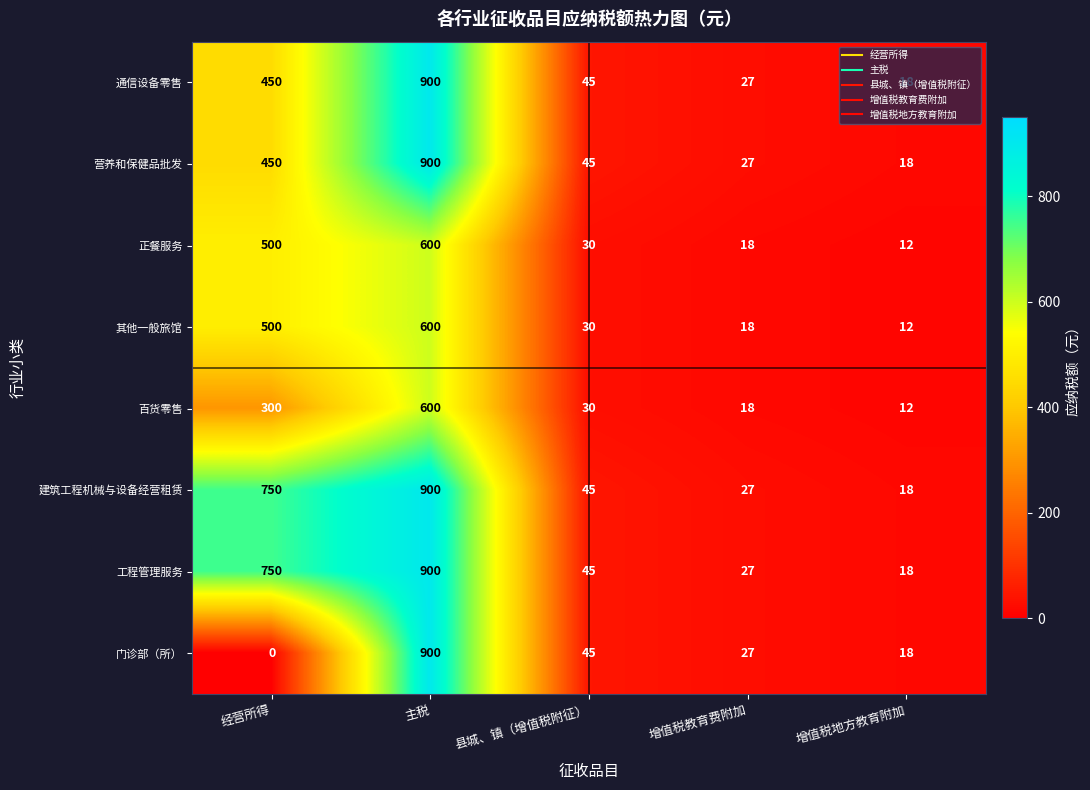

Read the 工程管理服务 value at 增值税地方教育附加, to the nearest 10.

20